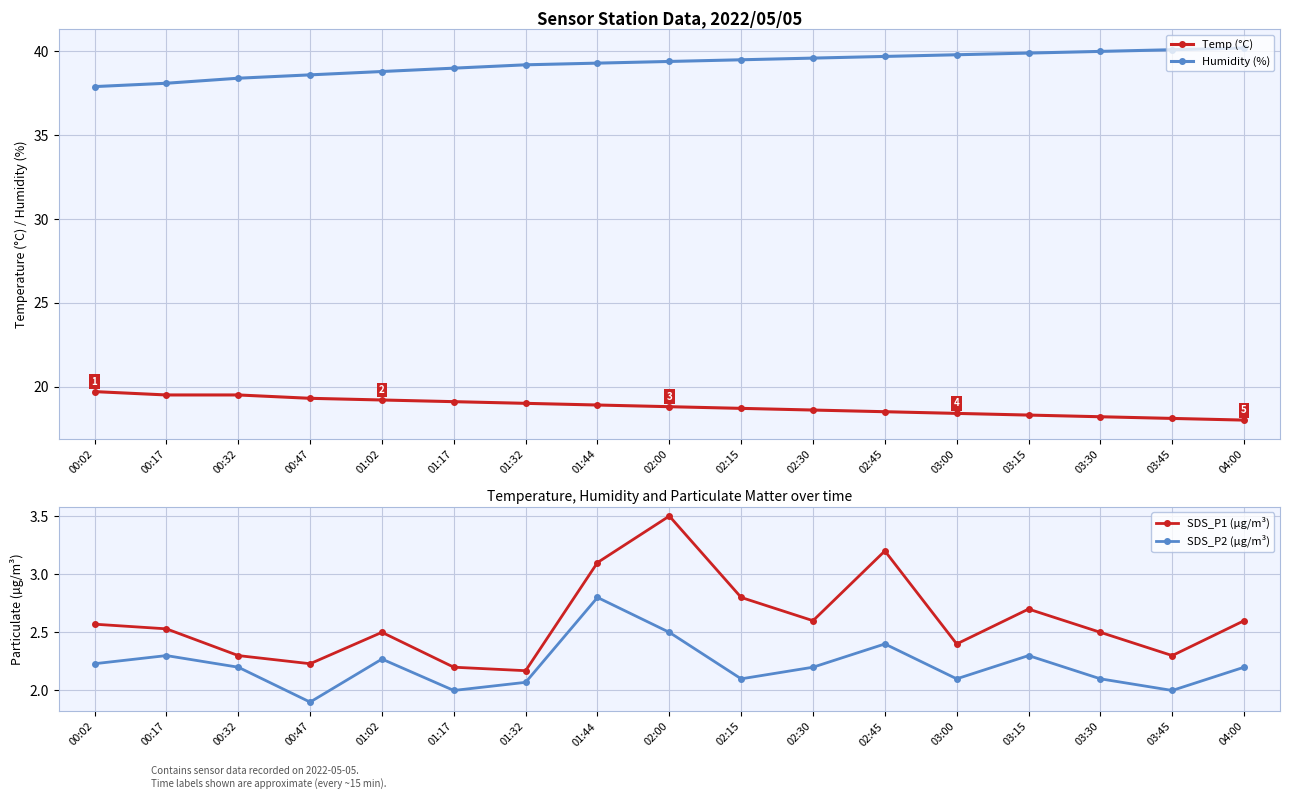

What is the difference between the maximum and second lowest values in the Temp (°C) series?

1.6